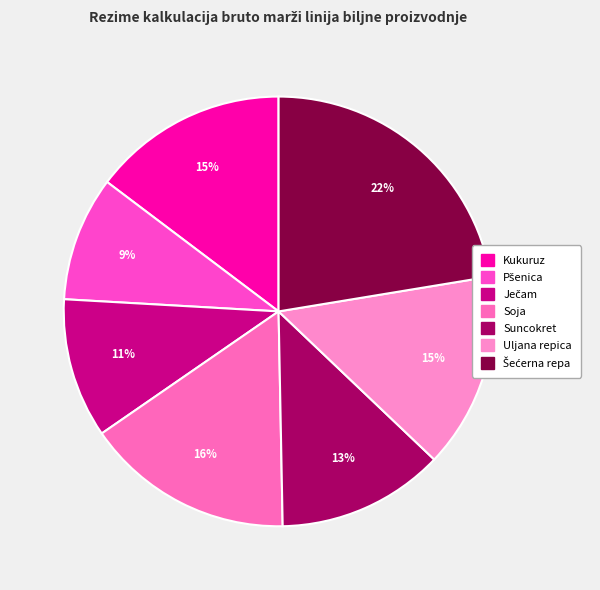

How many slices are in this pie chart?

7